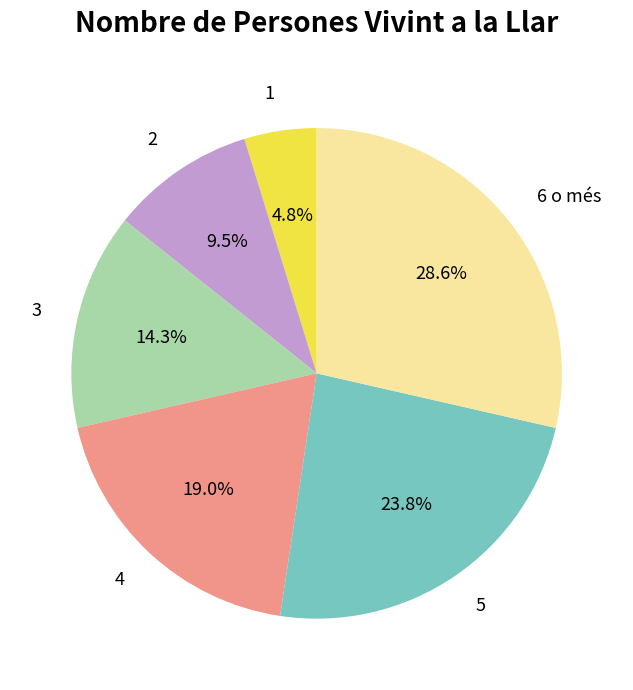

To the nearest percent, what percentage of the pie is 6 o més?

29%